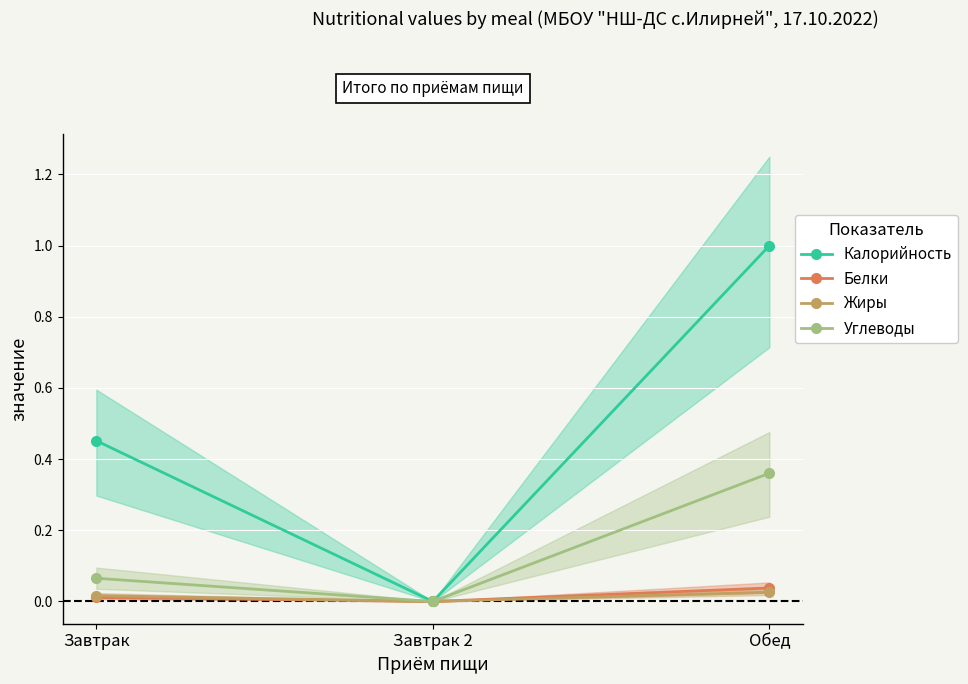

What is the label of the 3rd point from the left?

Обед